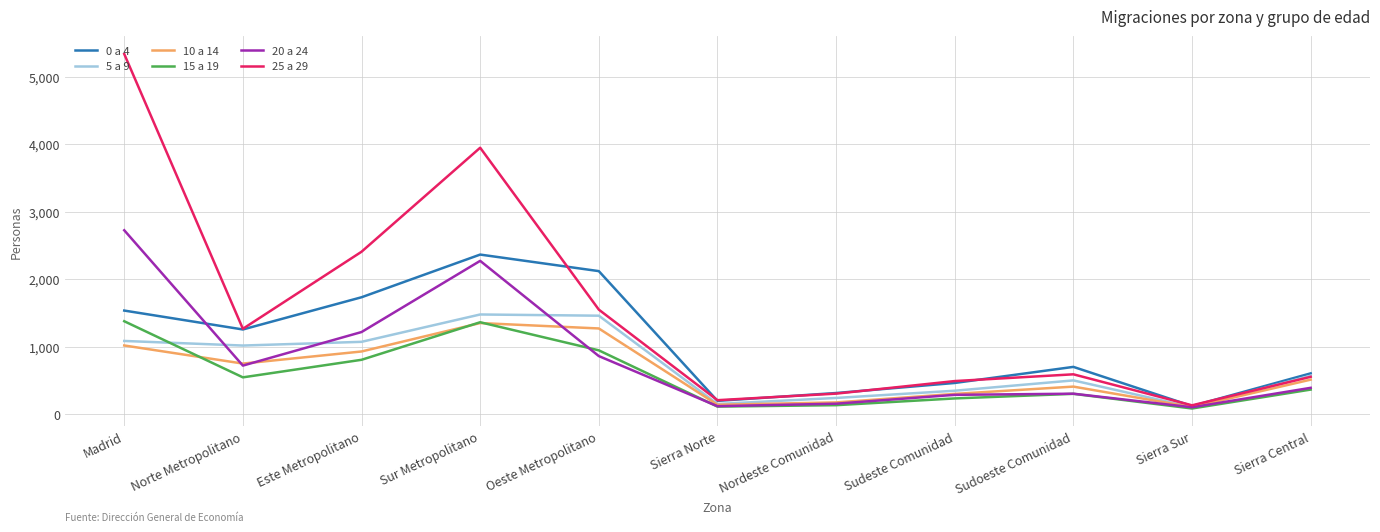

Where is 5 a 9 nearest to the value 792?

Sierra Central